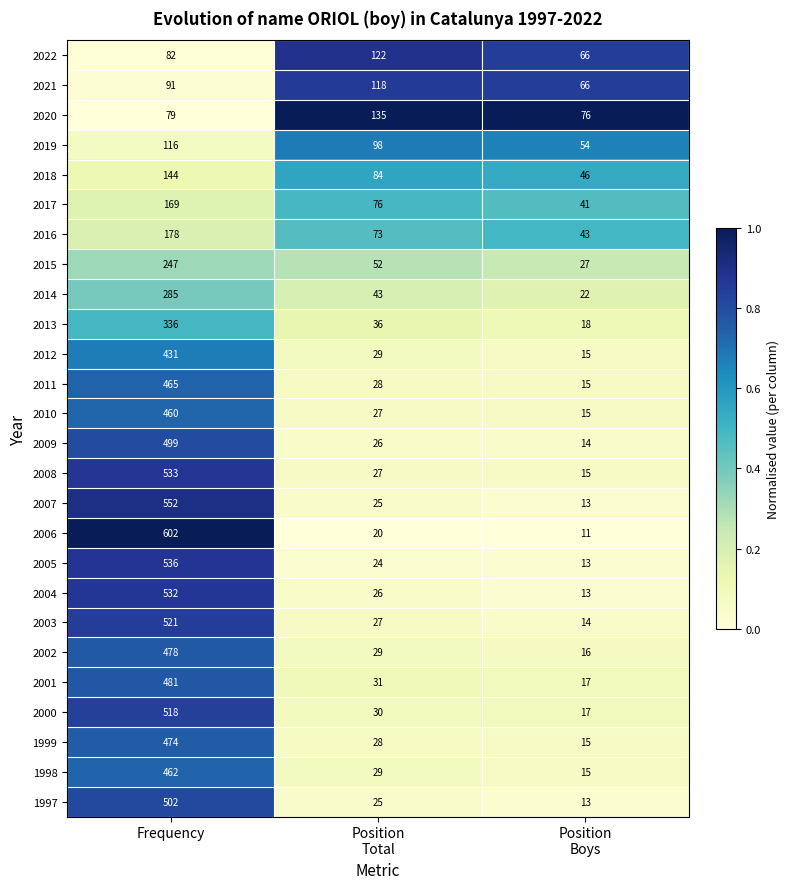

What is the difference between the highest and lowest values at Position
Boys?

65